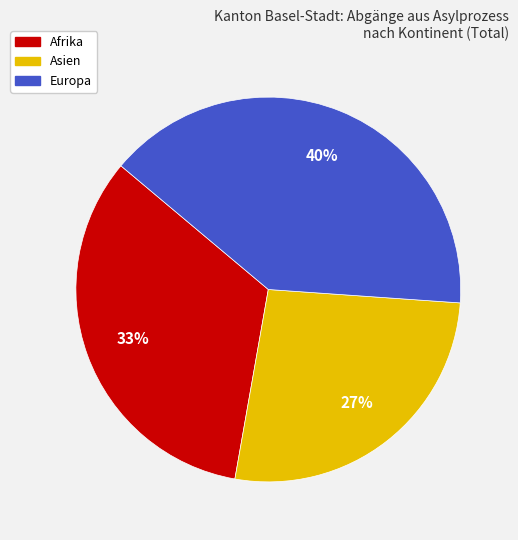

How many slices are in this pie chart?

3